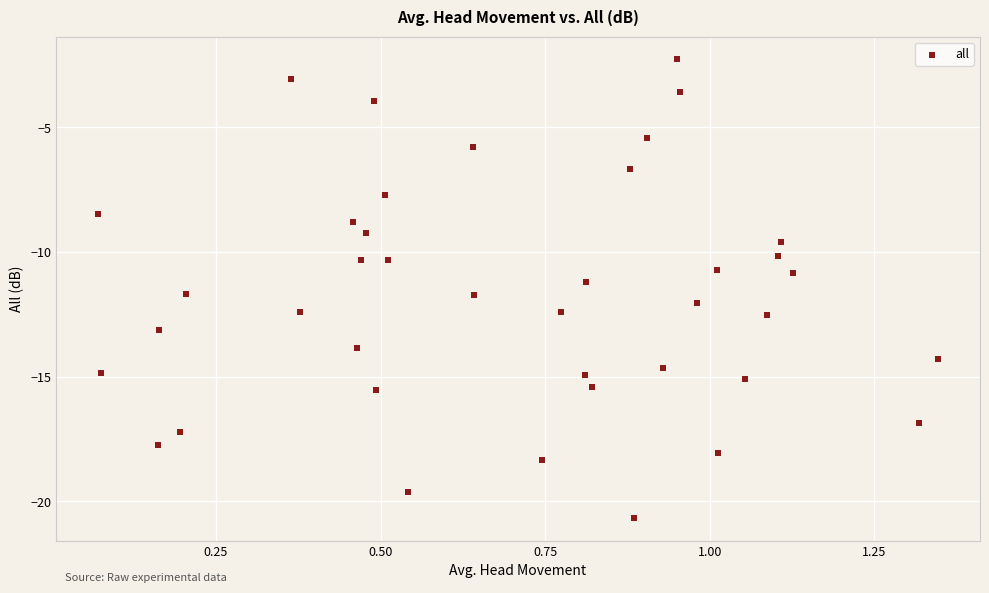

What is the range of X values (max minus min)?

1.3